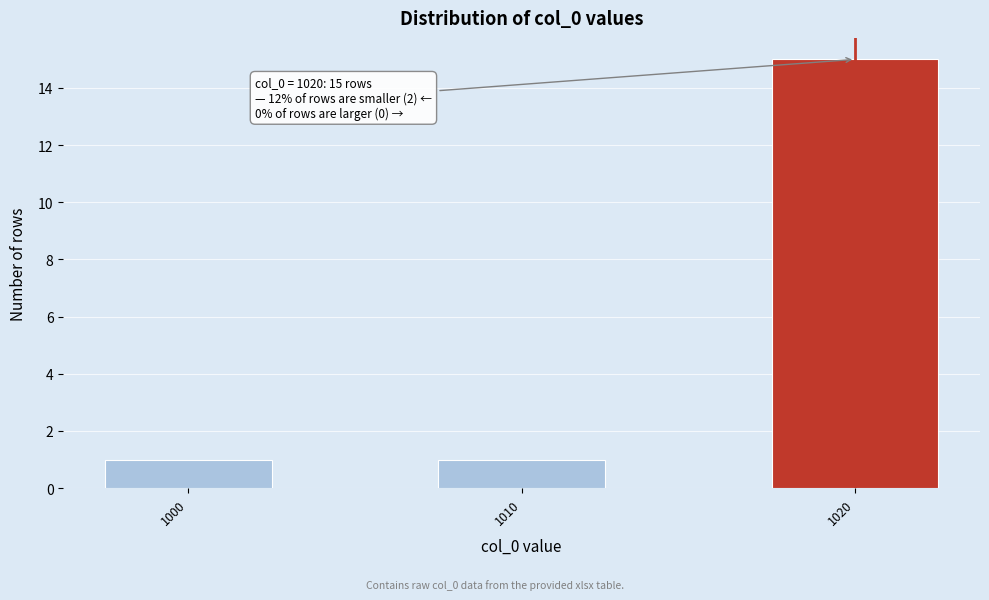

Reading left to right, what are all the values shown in this chart?

1000=1	1010=1	1020=15